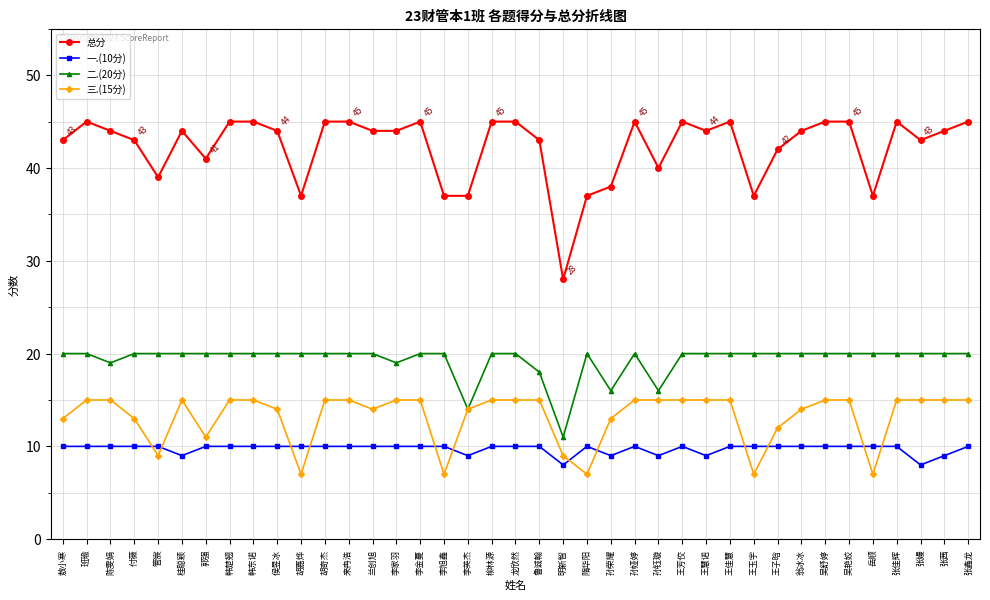

True or false: 二.(20分) and 一.(10分) intersect in this chart.

False